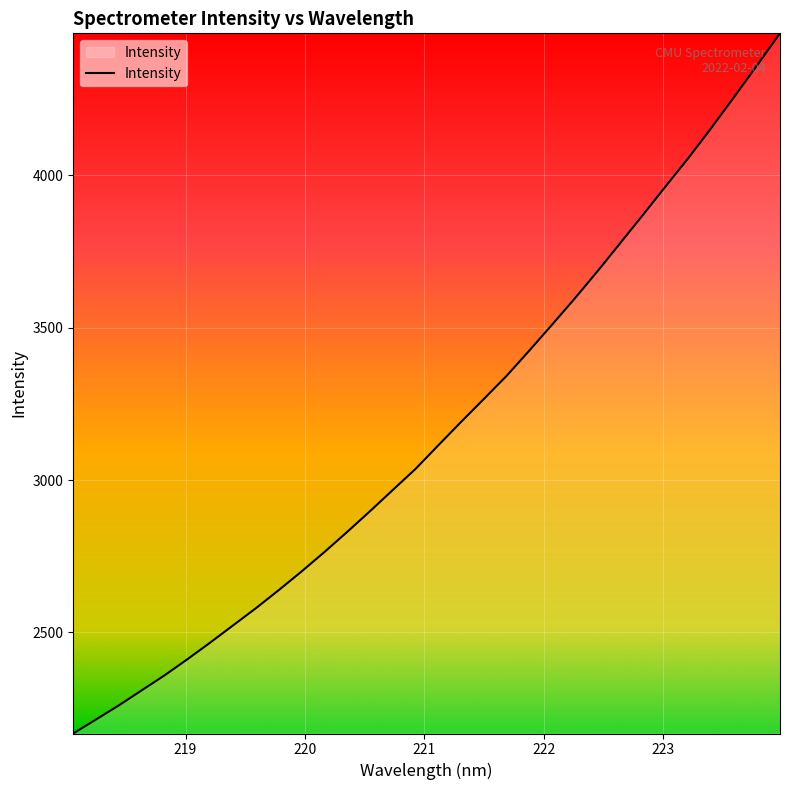

True or false: there are more than 1 points higher than both neighbors.

False